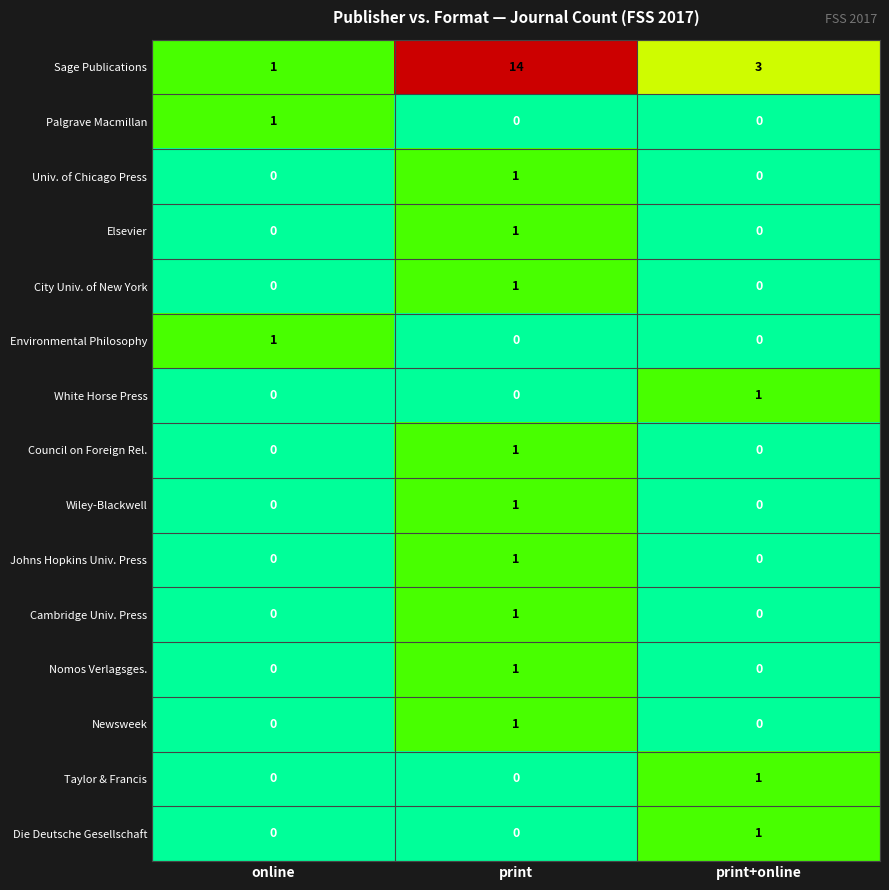

At which label does White Horse Press reach its peak?

print+online